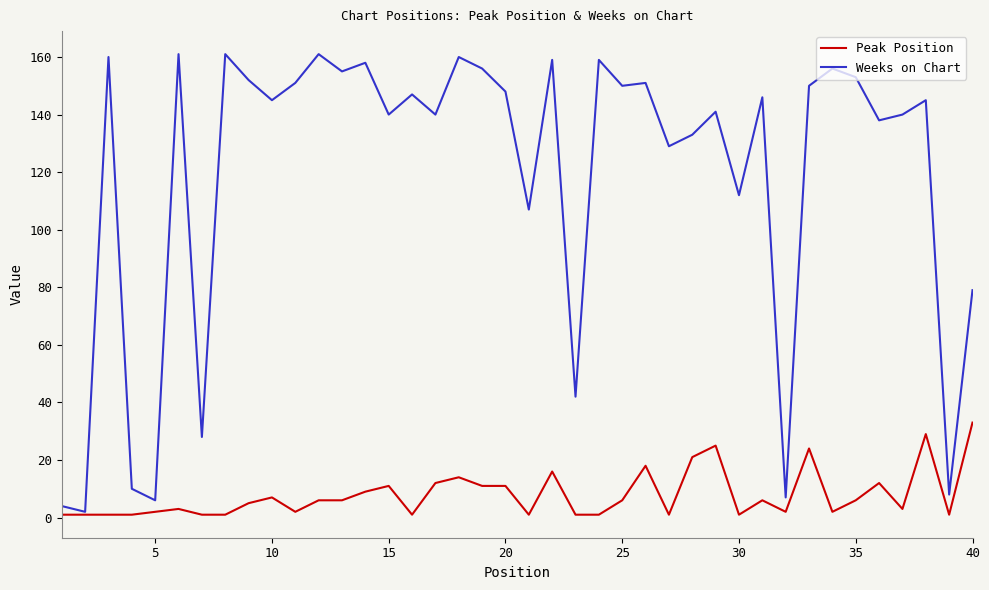

Which series has the largest total across all categories?

Weeks on Chart